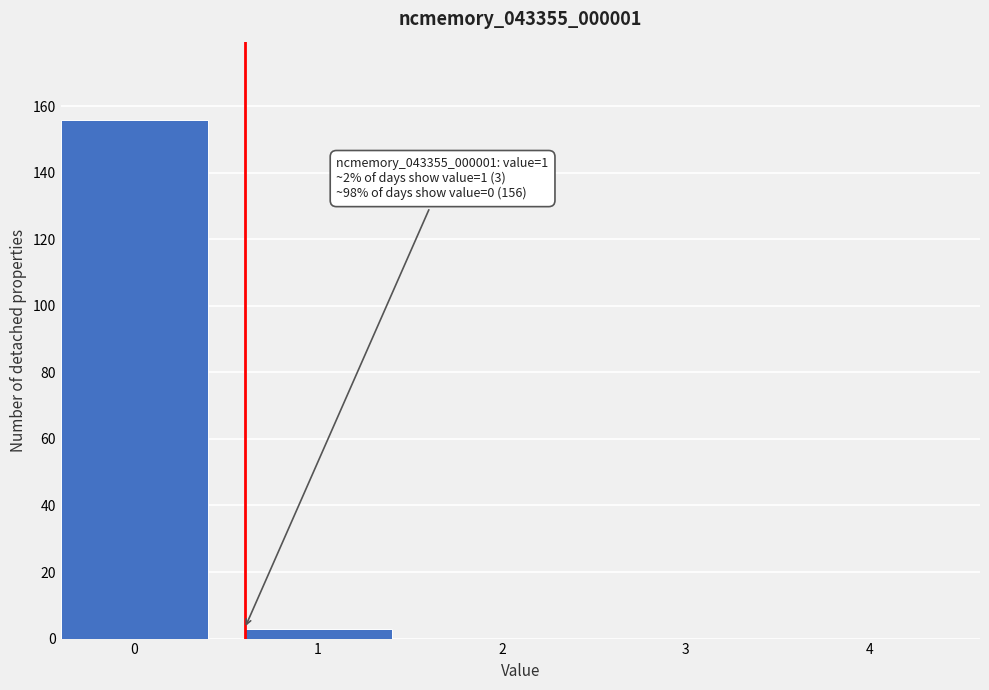

Reading left to right, what are all the values shown in this chart?

0=156	1=3	2=0	3=0	4=0